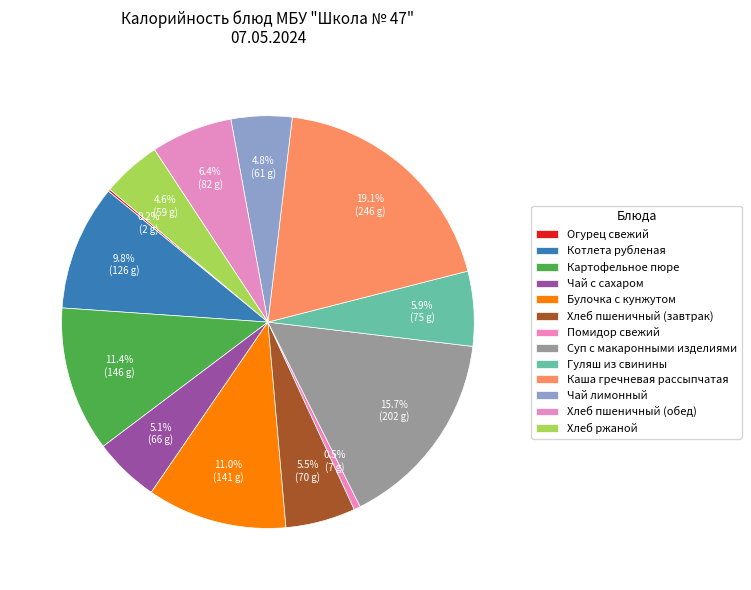

Which slice is the smallest?

Огурец свежий